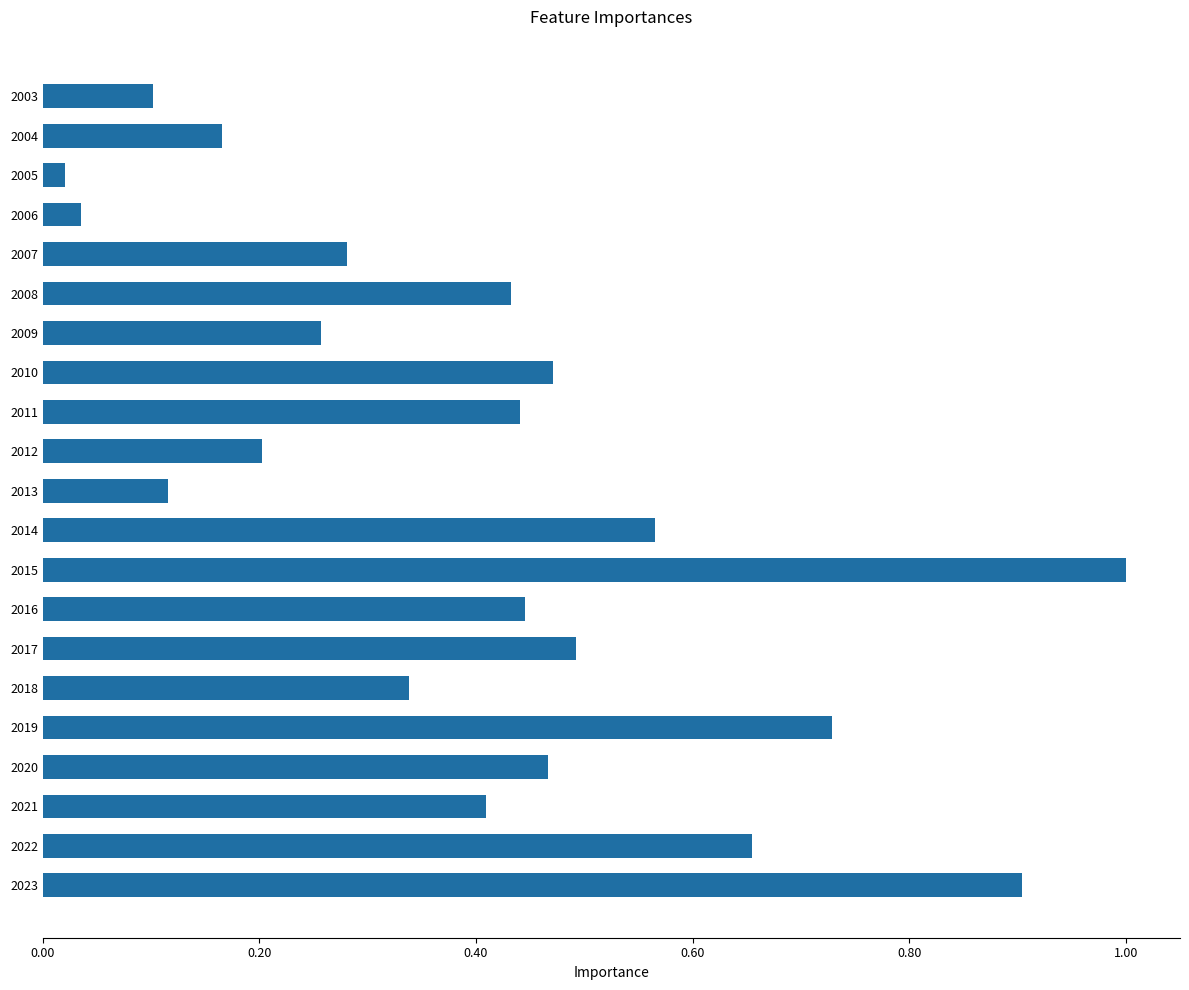

Between 2017 and 2012, which is larger?

2017